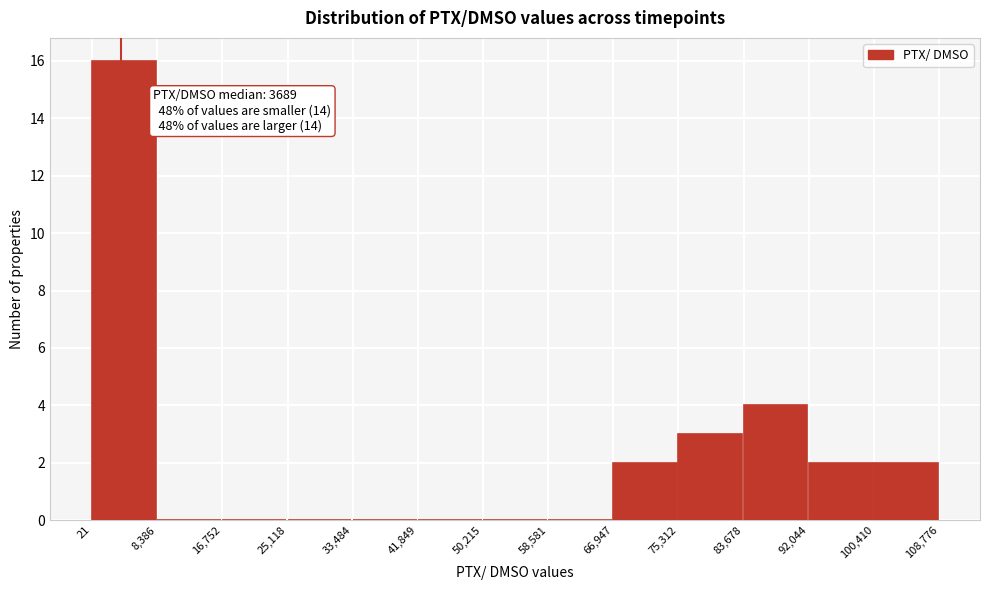

Which range on the x-axis has the tallest bar?

21 to 8,386